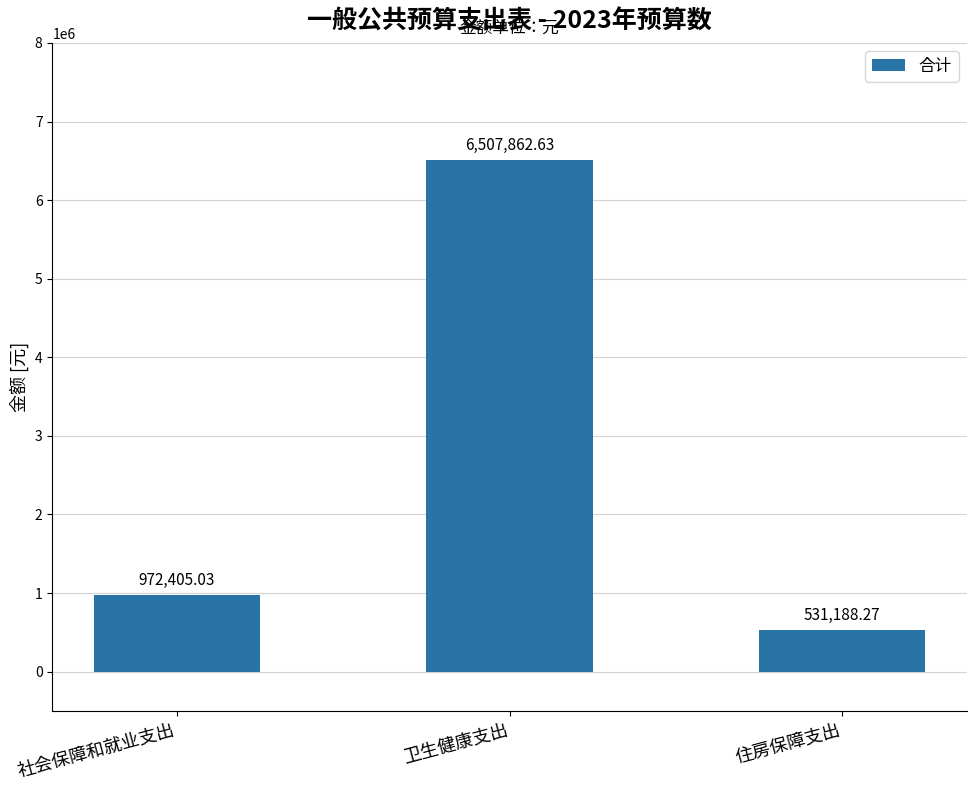

The chart shows a value of 531188.3 at 住房保障支出. True or false?

True